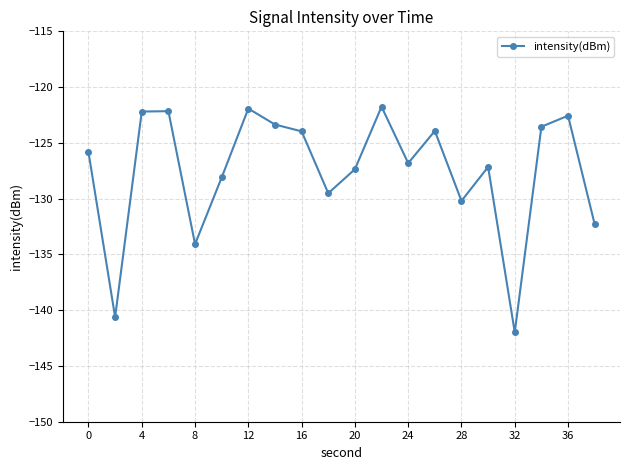

What is the sum of all values?

-2549.4